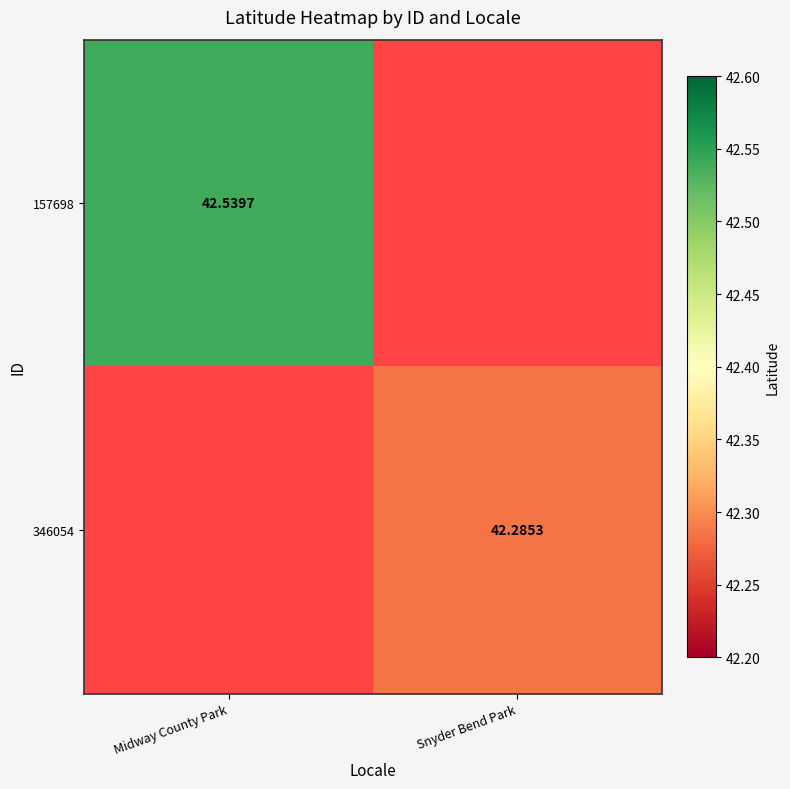

Rank the series by their average value, from highest to lowest.

157698, 346054